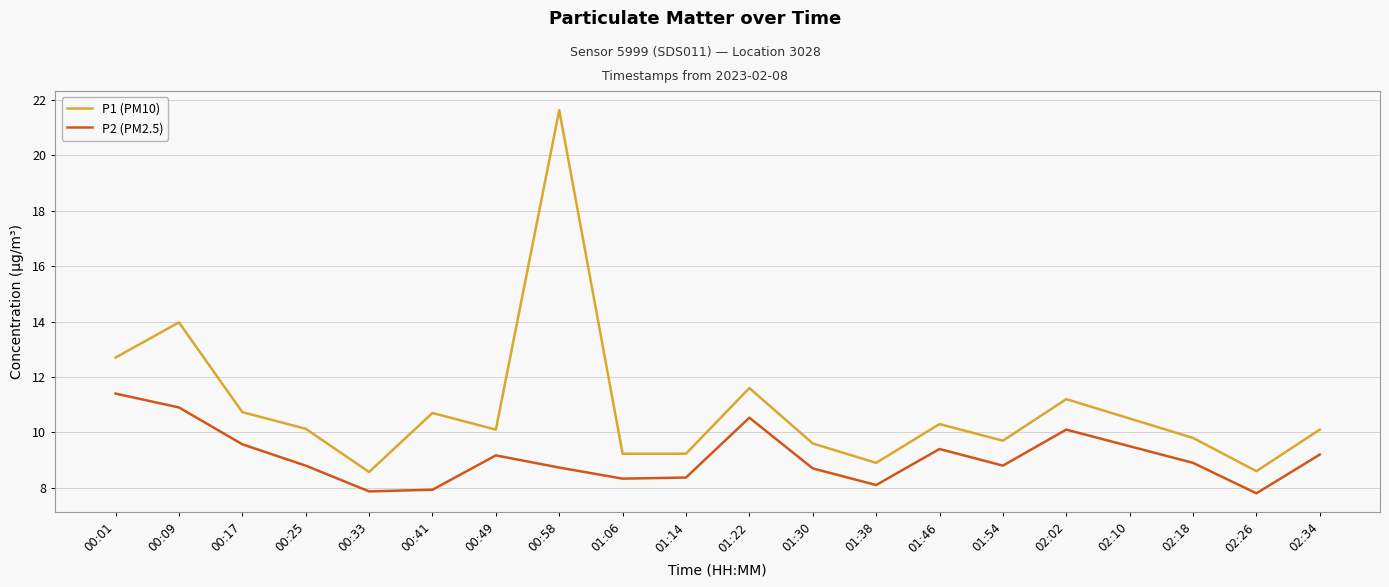

How many lines are shown in the chart?

2